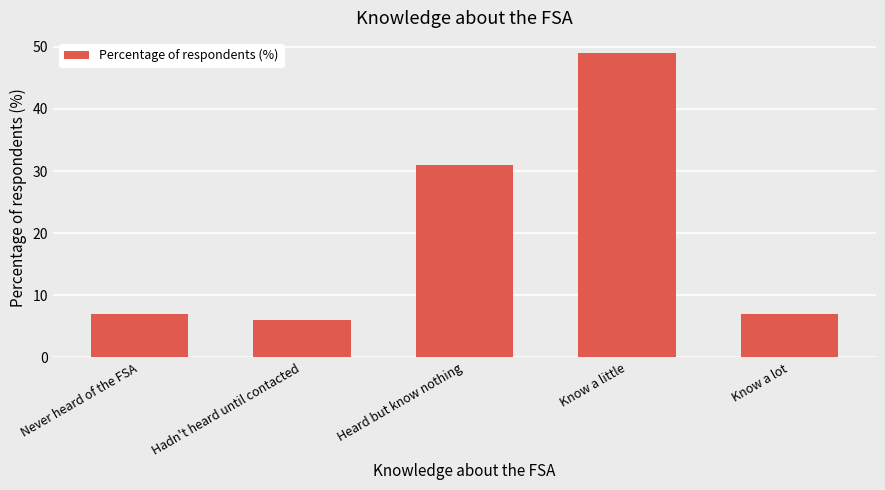

How many bars are there in total?

5